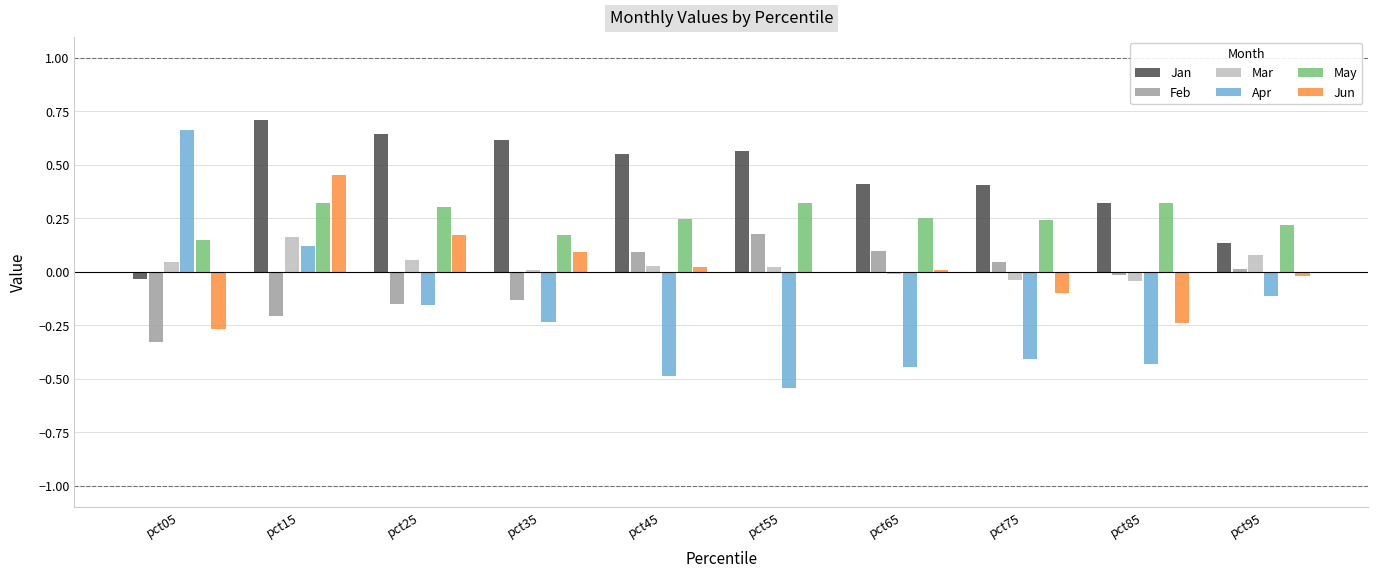

What are all the series names shown in the legend?

Jan, Feb, Mar, Apr, May, Jun